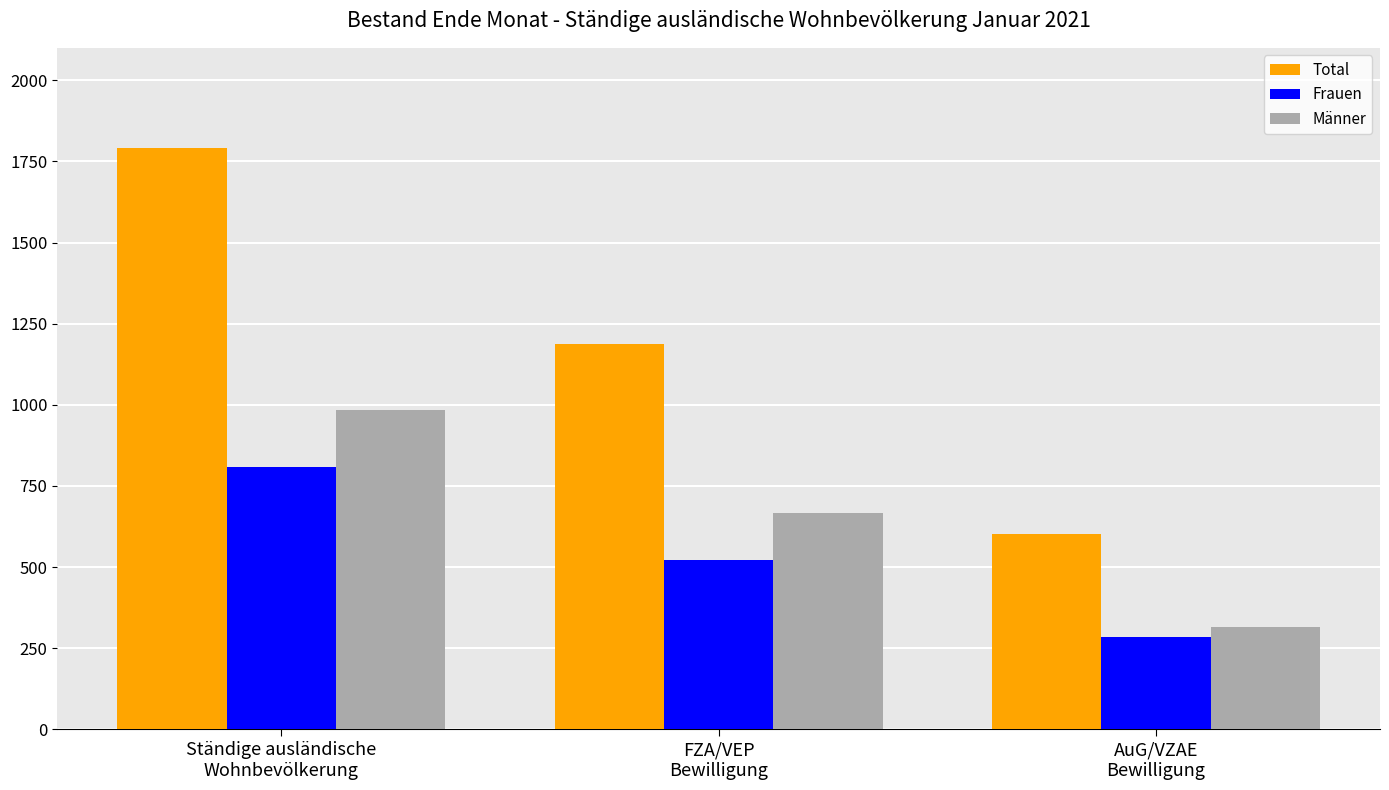

What is the difference between the Total values at FZA/VEP
Bewilligung and AuG/VZAE
Bewilligung?

586